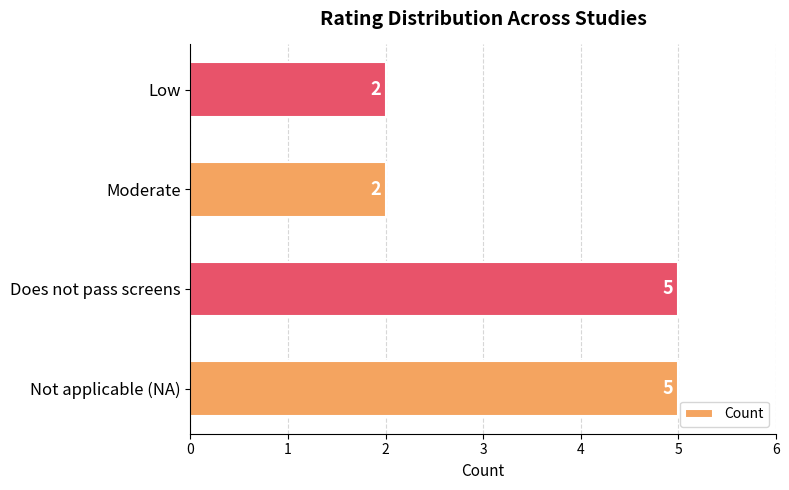

What is the greatest value displayed?

5